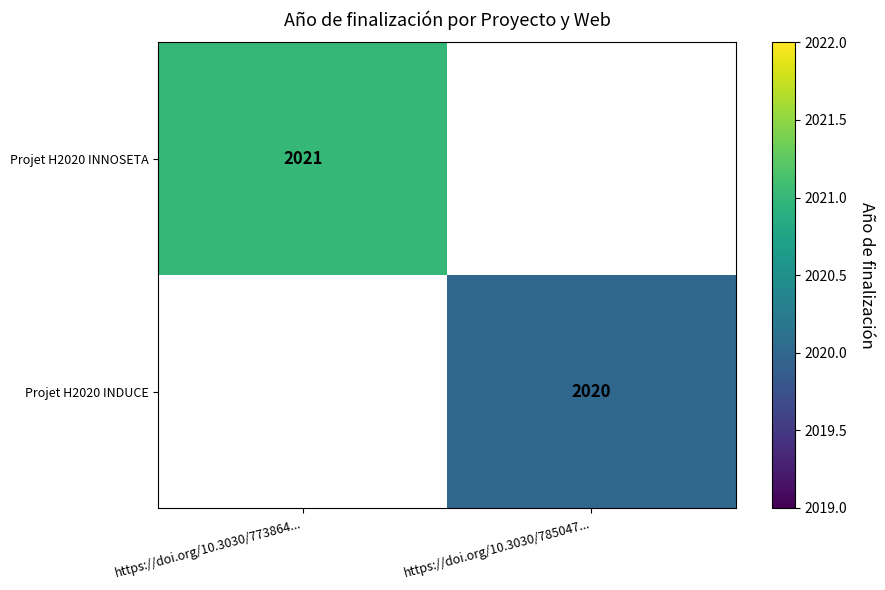

Between https://doi.org/10.3030/773864... and https://doi.org/10.3030/785047..., which is larger?

https://doi.org/10.3030/785047...